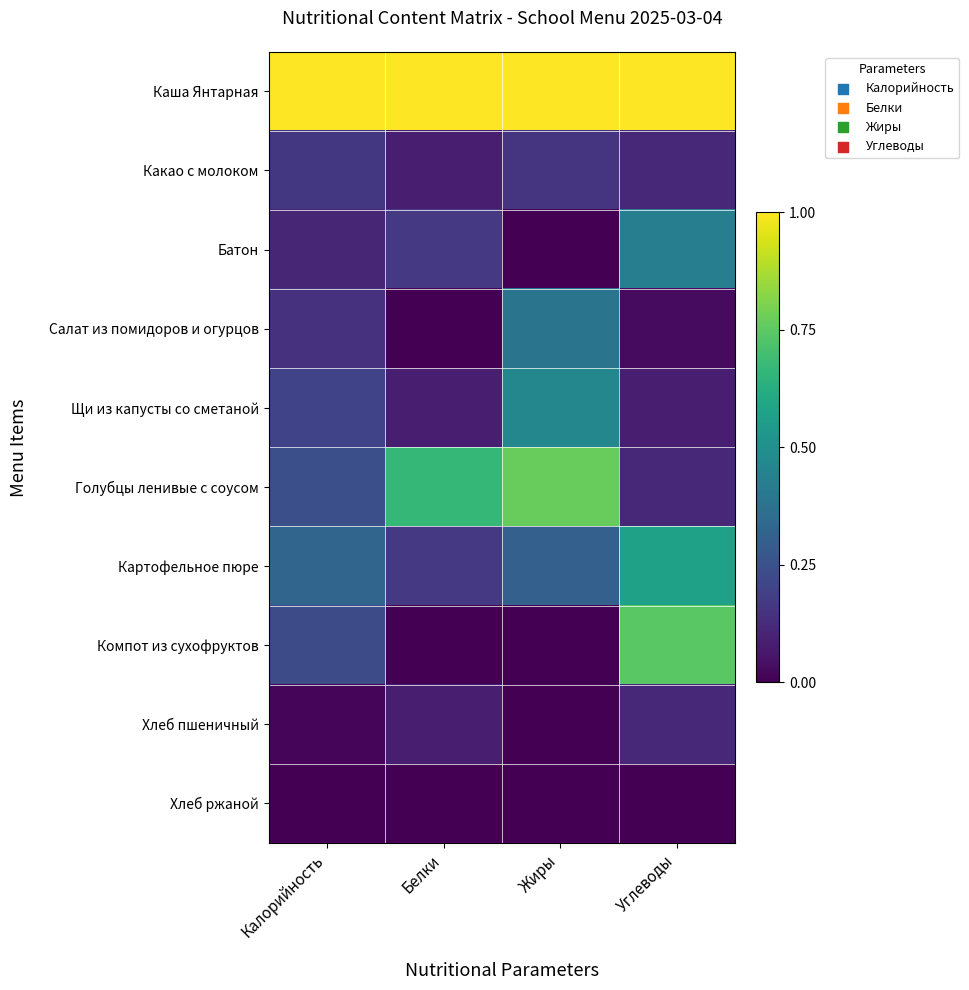

Reading left to right, list all the values displayed in this chart.

Каша Янтарная: Калорийность=1.0	Белки=1.0	Жиры=1.0	Углеводы=1.0
Какао с молоком: Калорийность=0.2	Белки=0.1	Жиры=0.2	Углеводы=0.1
Батон: Калорийность=0.1	Белки=0.2	Жиры=0.0	Углеводы=0.4
Салат из помидоров и огурцов: Калорийность=0.1	Белки=0.0	Жиры=0.4	Углеводы=0.0
Щи из капусты со сметаной: Калорийность=0.2	Белки=0.1	Жиры=0.5	Углеводы=0.1
Голубцы ленивые с соусом: Калорийность=0.2	Белки=0.7	Жиры=0.8	Углеводы=0.1
Картофельное пюре: Калорийность=0.3	Белки=0.2	Жиры=0.3	Углеводы=0.6
Компот из сухофруктов: Калорийность=0.2	Белки=0.0	Жиры=0.0	Углеводы=0.7
Хлеб пшеничный: Калорийность=0.0	Белки=0.1	Жиры=0.0	Углеводы=0.1
Хлеб ржаной: Калорийность=0.0	Белки=0.0	Жиры=0.0	Углеводы=0.0